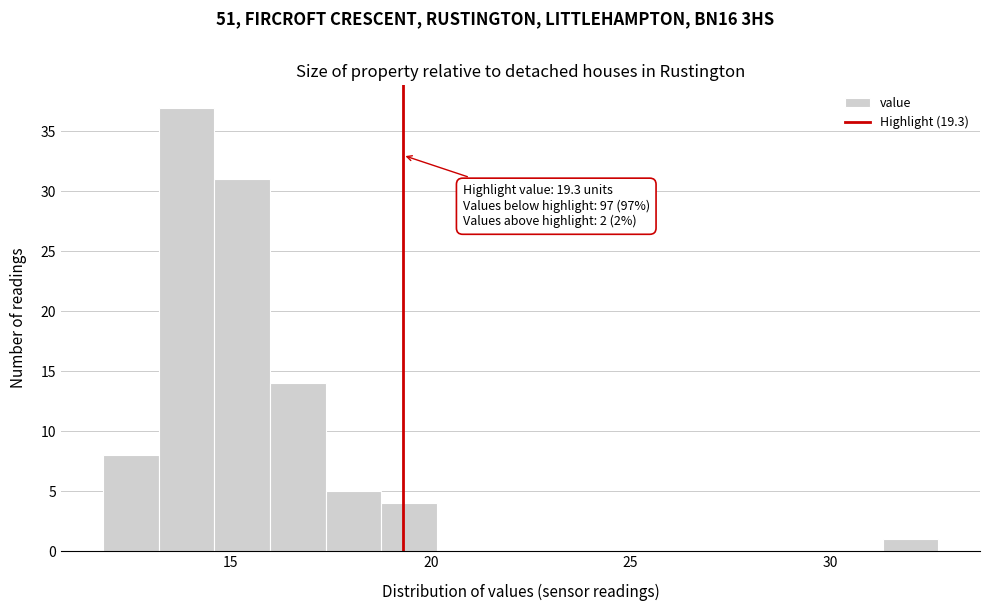

Read against the x-axis, roughly where is the centre of the tallest bar?

14.0